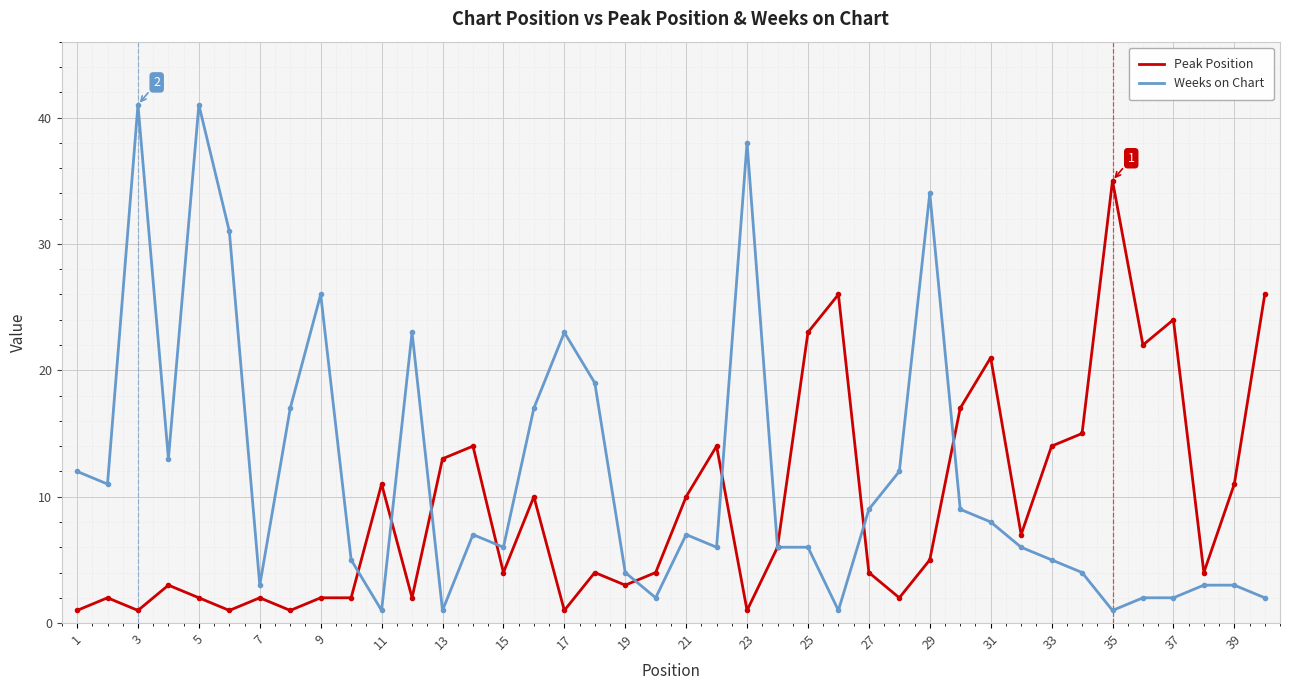

What is the greatest value displayed?

41